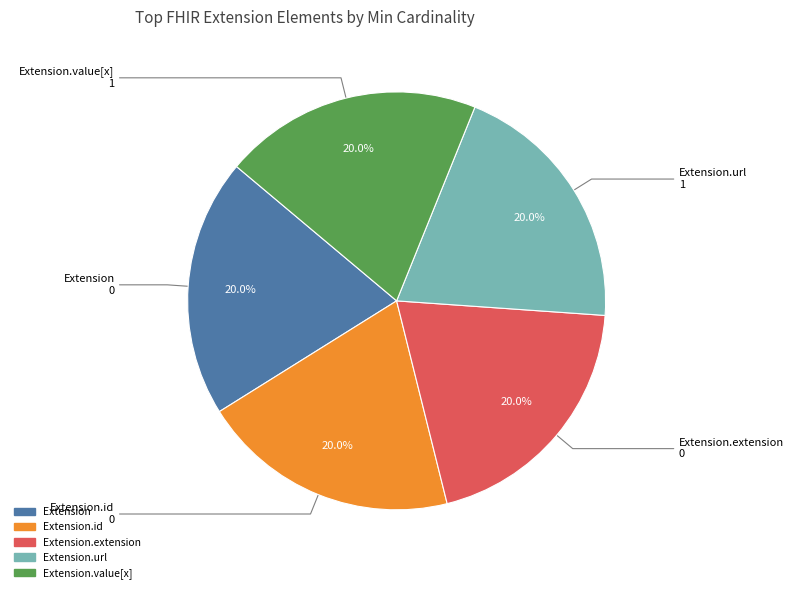

To the nearest percent, what is the difference between the largest and smallest slice percentages?

0%